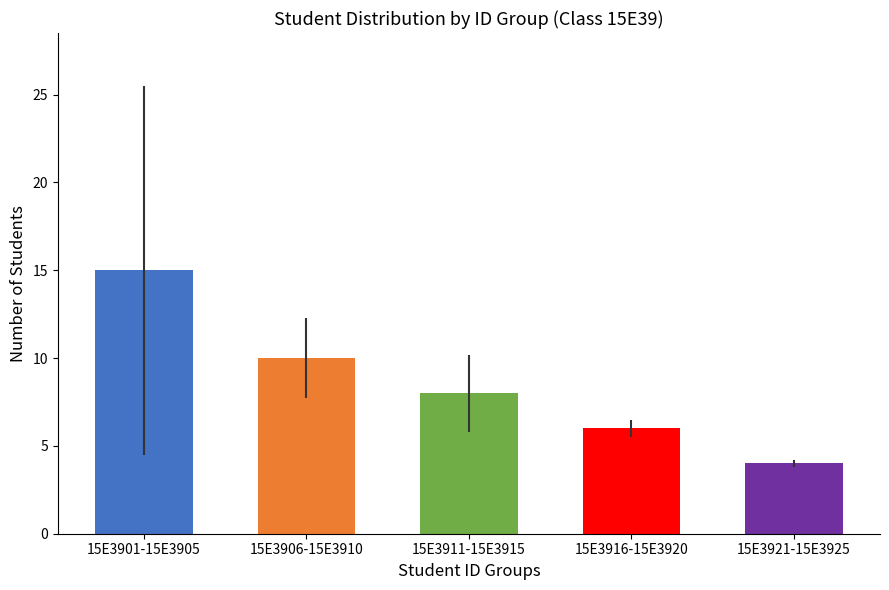

What value does the data have at 15E3906-15E3910, to the nearest 10?

10